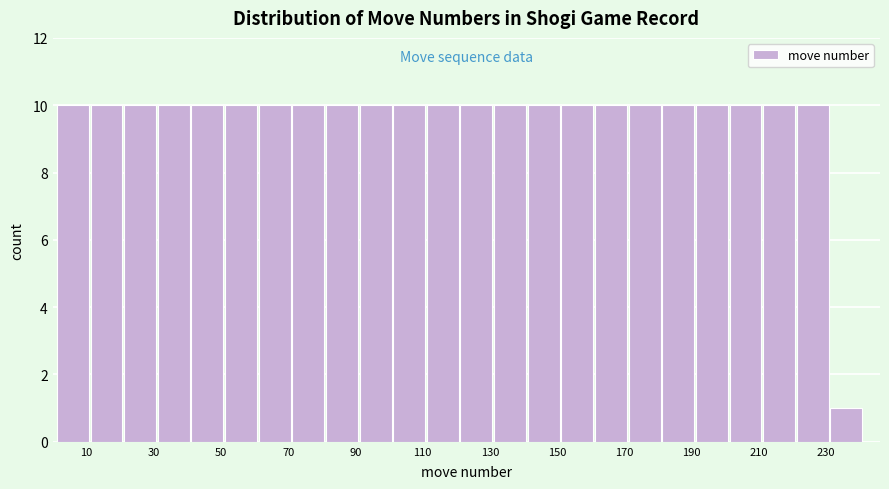

What is the height of the bar covering 171 to 181 on the x-axis? Neither the bar edges nor the heights are printed on the chart, so give them approximately, as read against the axes.

10